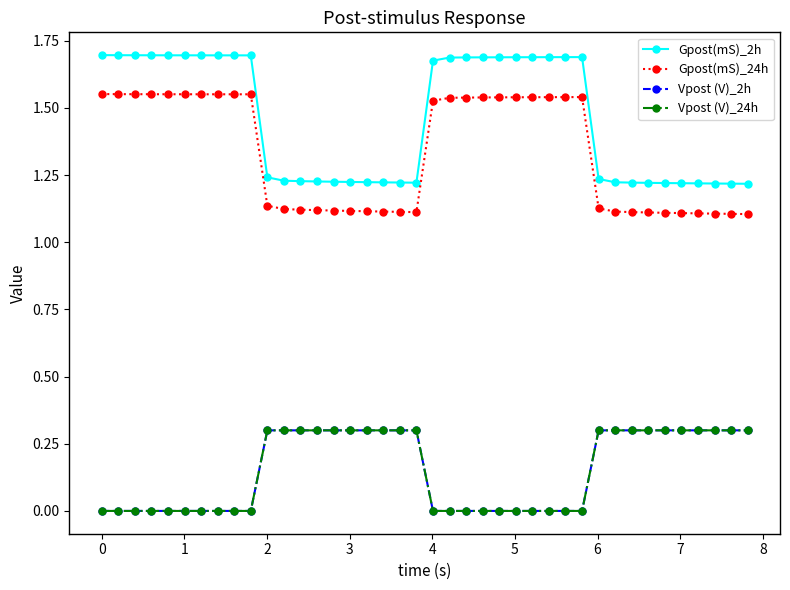

True or false: Gpost(mS)_24h has more than 1 points higher than both neighbors.

False